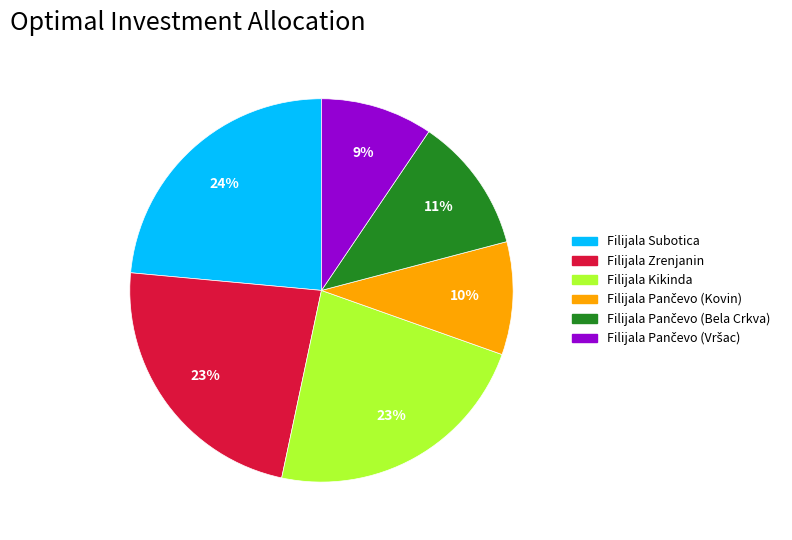

To the nearest percent, what is the average slice percentage?

17%